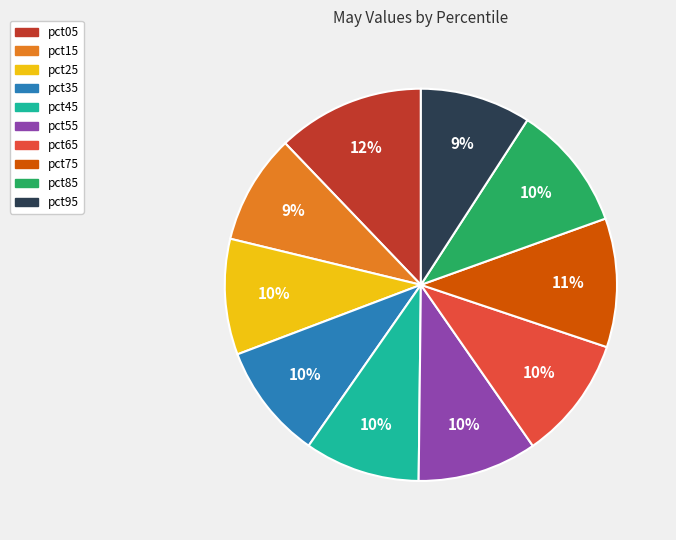

To the nearest percent, what percentage of the pie is pct15?

9%